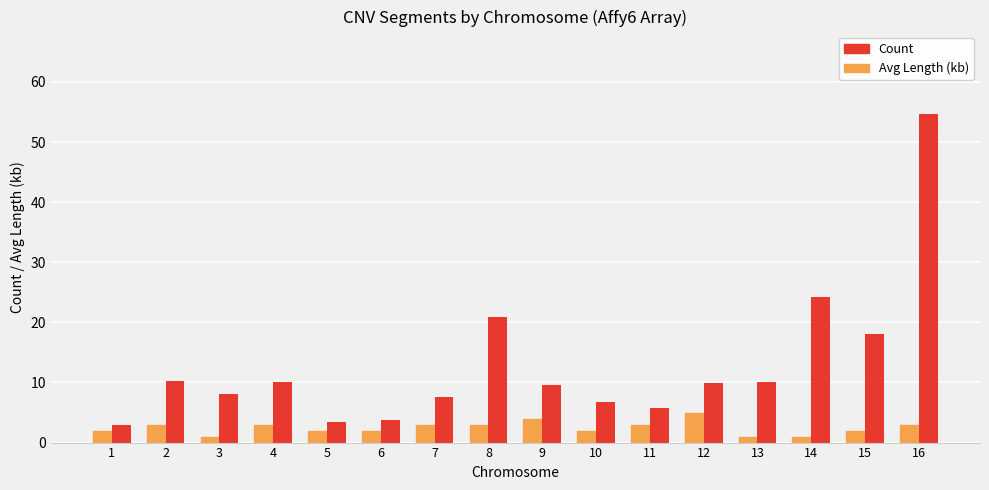

Count the Count values in the range 2 to 3.

11